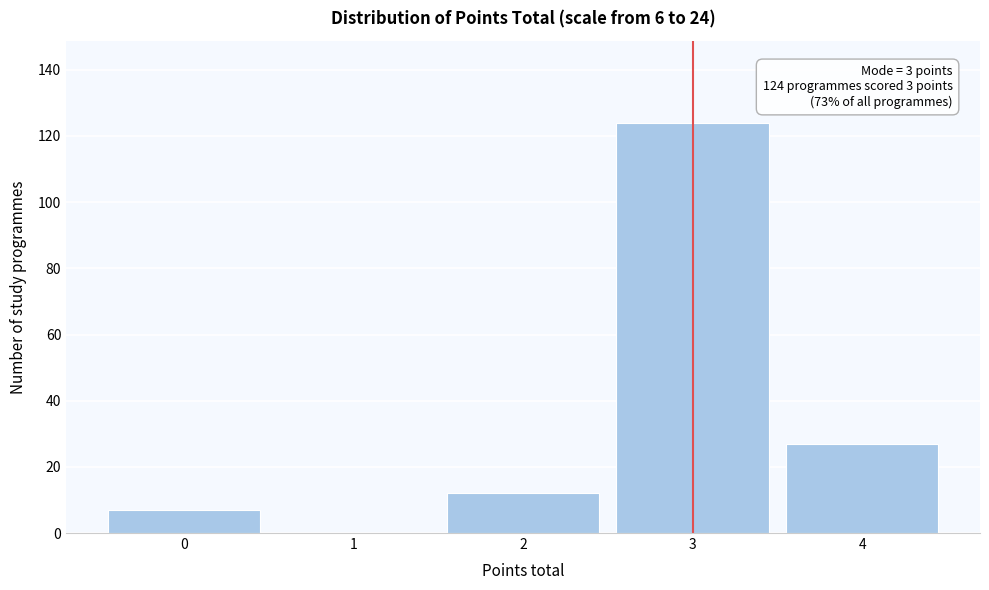

Which range on the x-axis has the tallest bar?

2.5 to 3.5